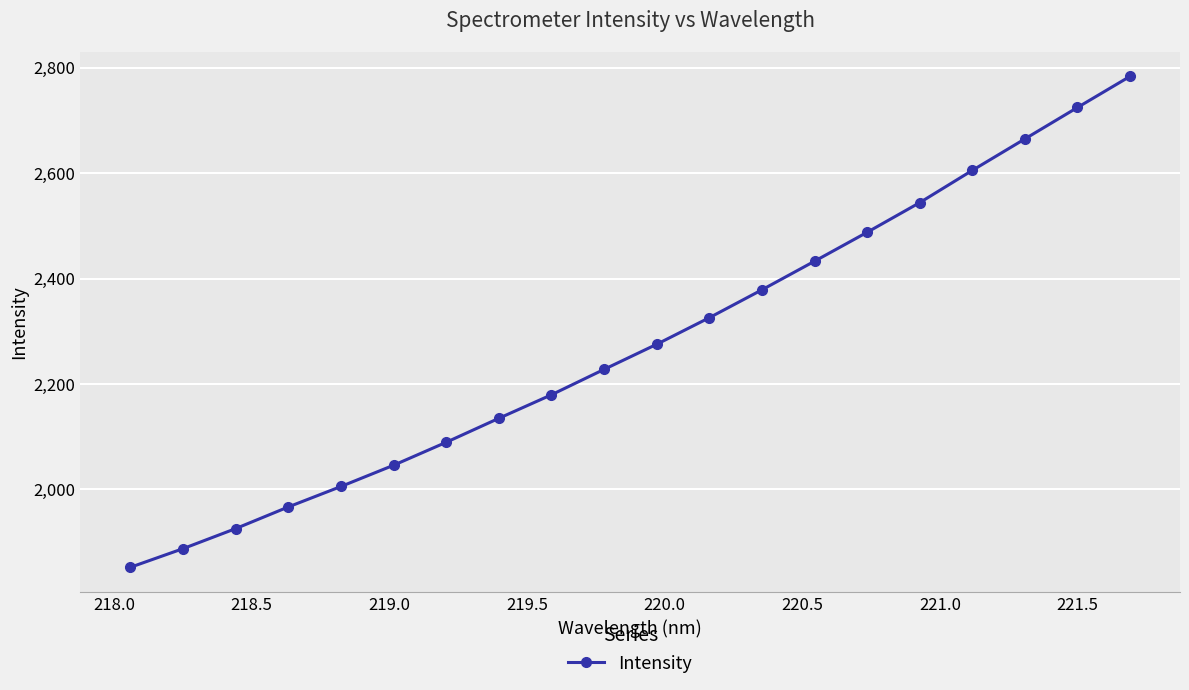

What is the difference between the maximum and second lowest values?

895.7